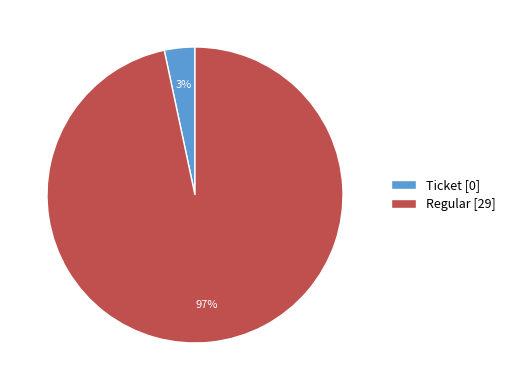

Combined, do Ticket [0] and Regular [29] account for over 50%?

Yes